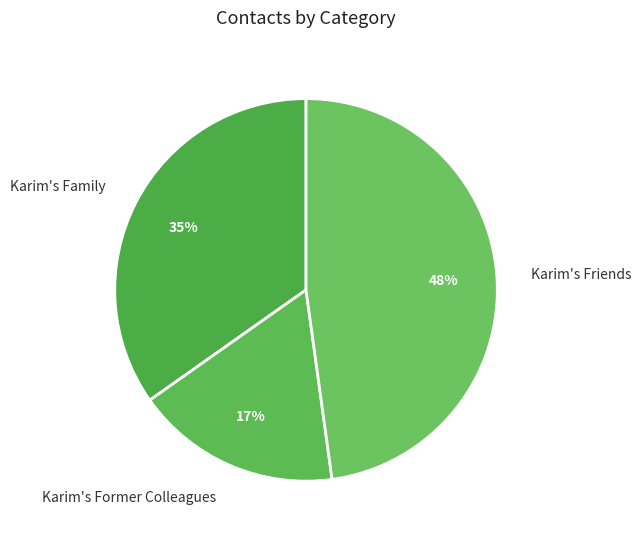

The Karim's Friends slice represents 58% of the pie. True or false?

False